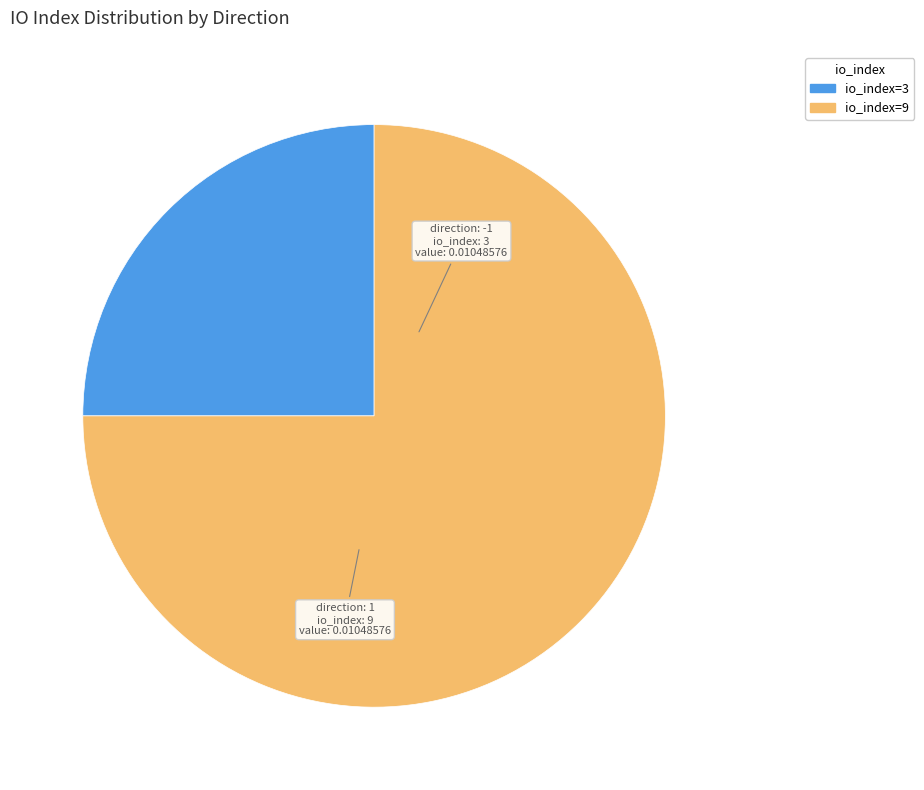

Combined, do io_index=3 and io_index=9 account for over 50%?

Yes